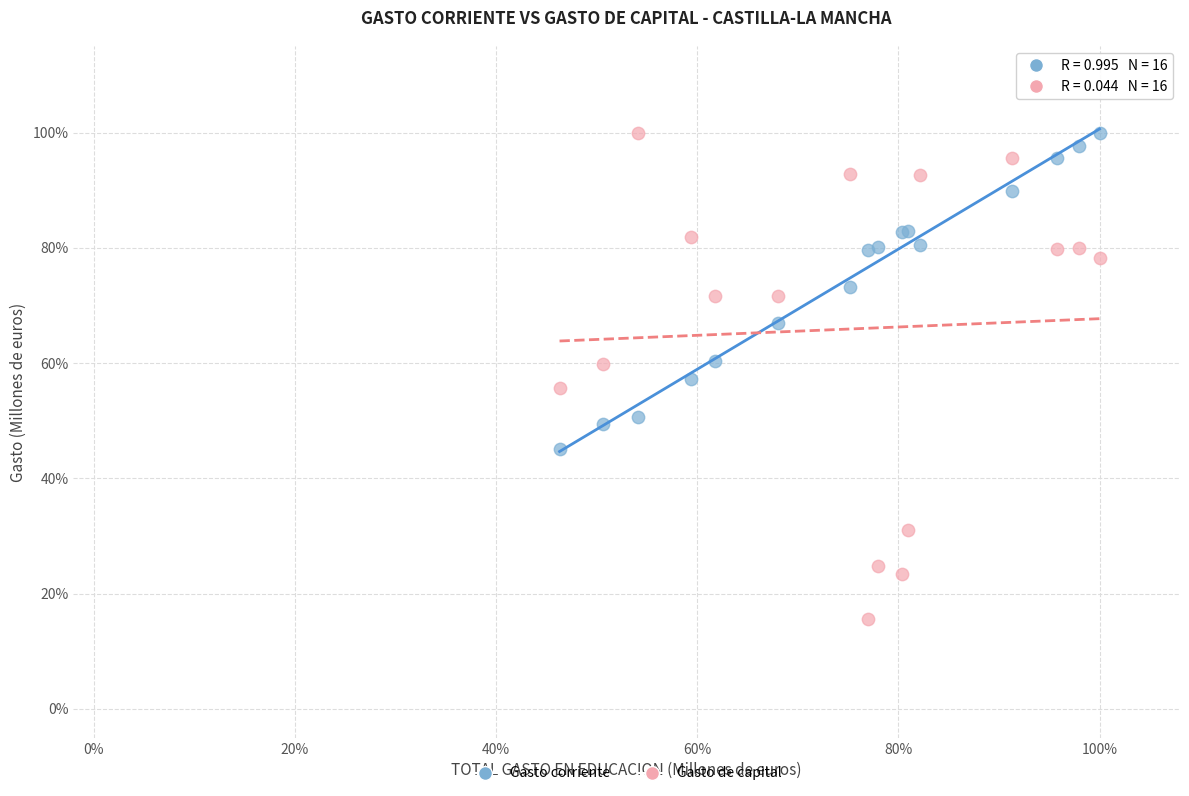

What are all the series names shown in the legend?

Gasto corriente, Gasto de capital